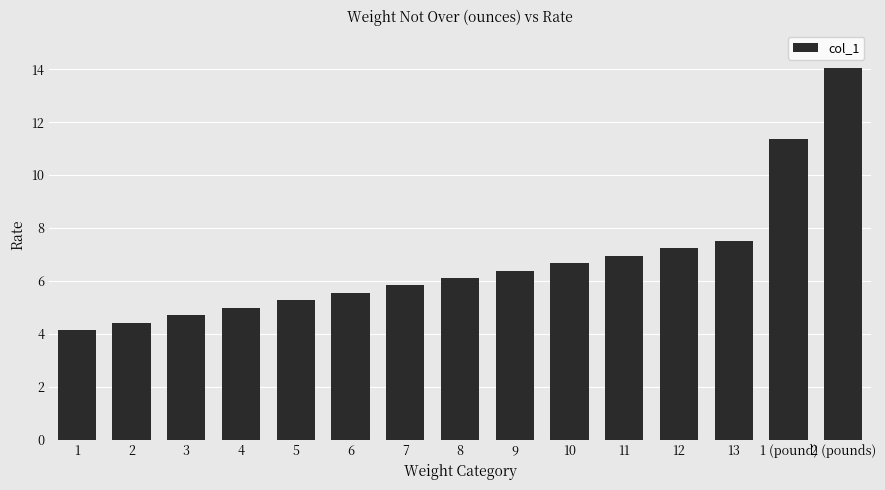

Does the chart contain any negative values?

No